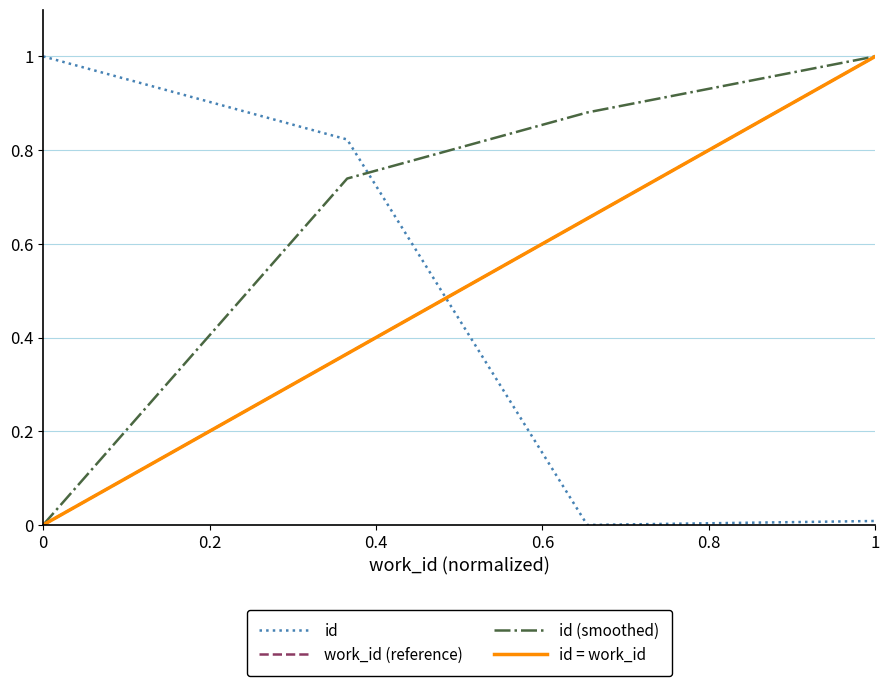

How many lines are shown in the chart?

4